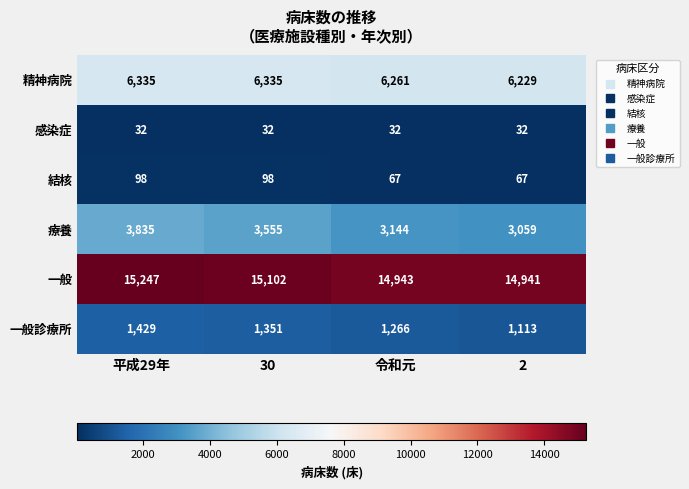

Count the number of categories in the chart.

4